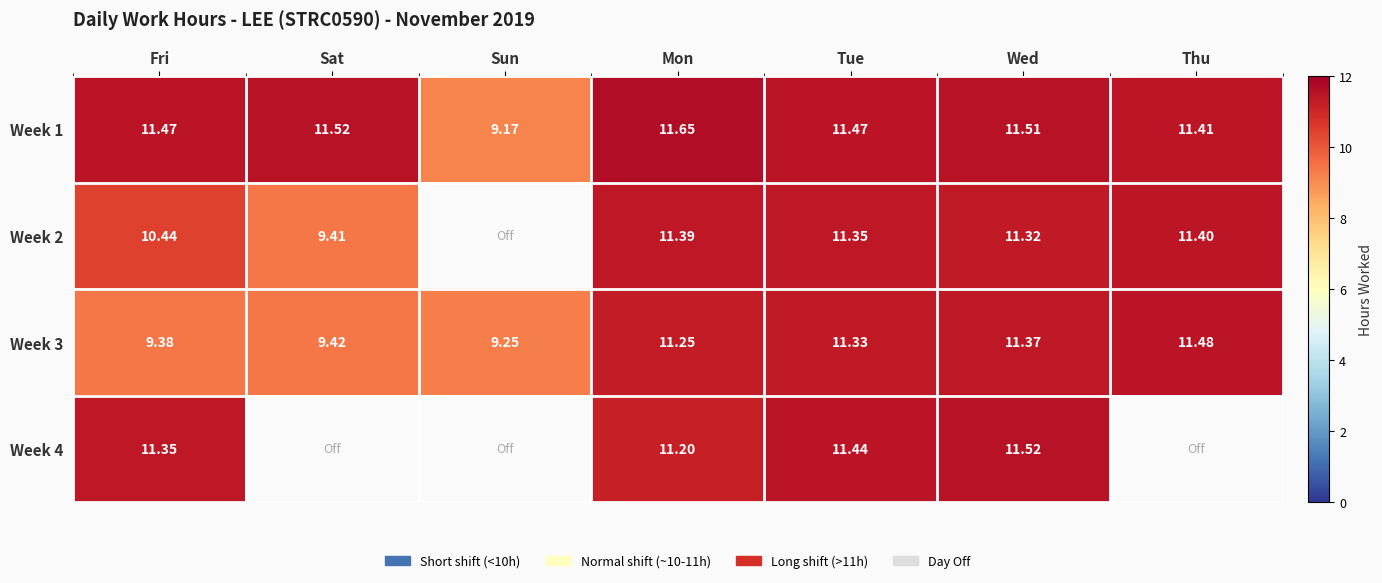

At which label does Week 3 first exceed 11?

Mon